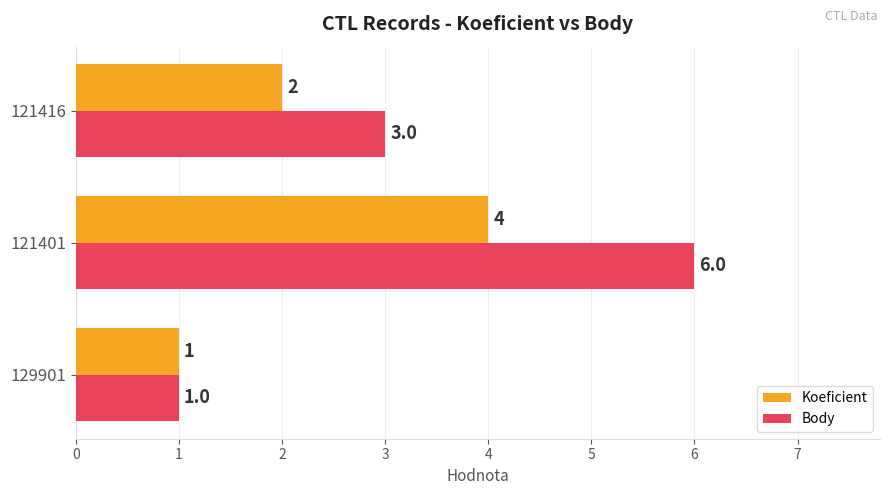

How many Koeficient values are between 1 and 4?

3